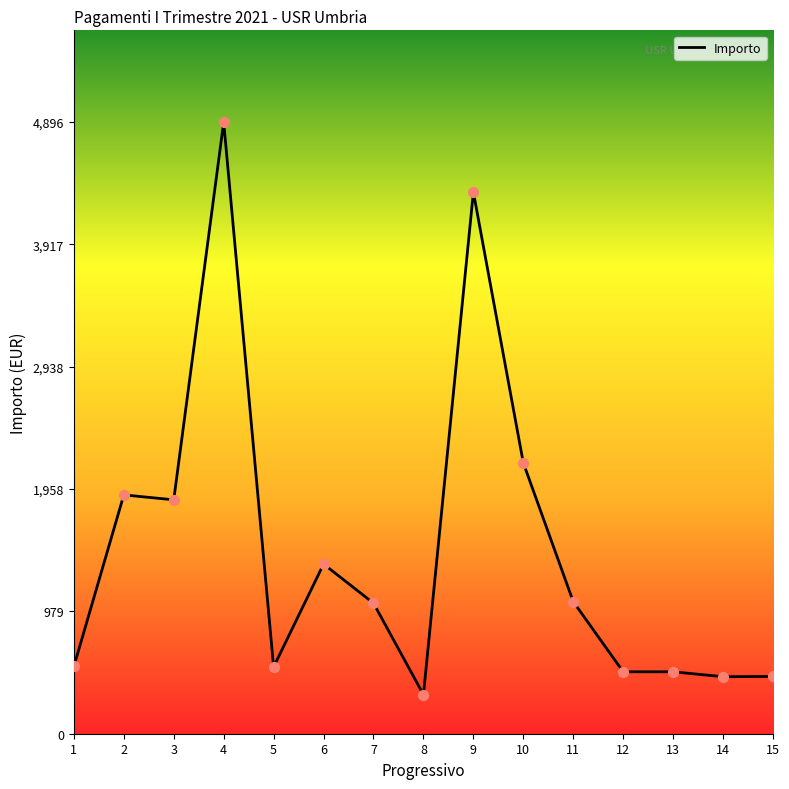

Which has a higher value, 4 or 1?

4